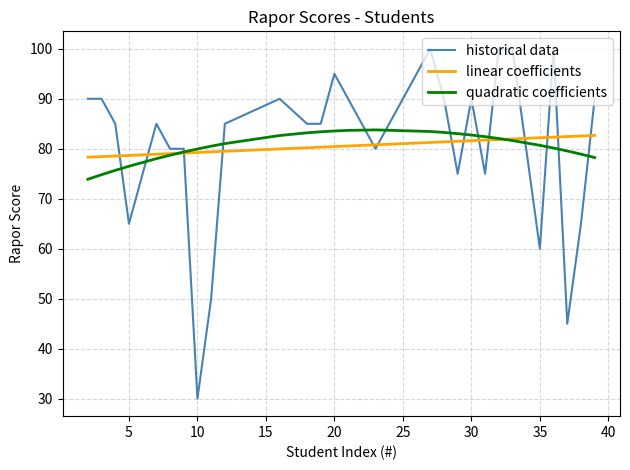

What is the minimum value shown in the chart?

30.0